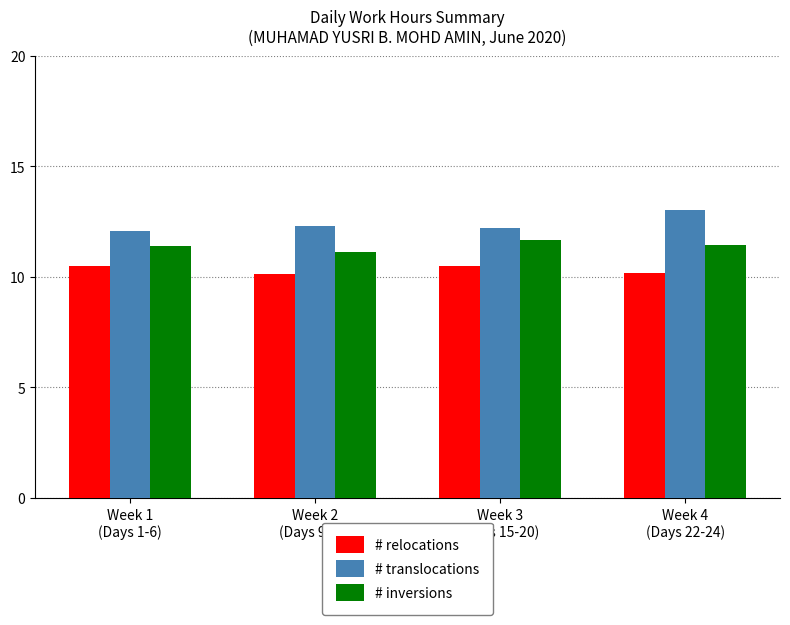

What is the value of the # relocations bar at the 3rd from the left?

10.5